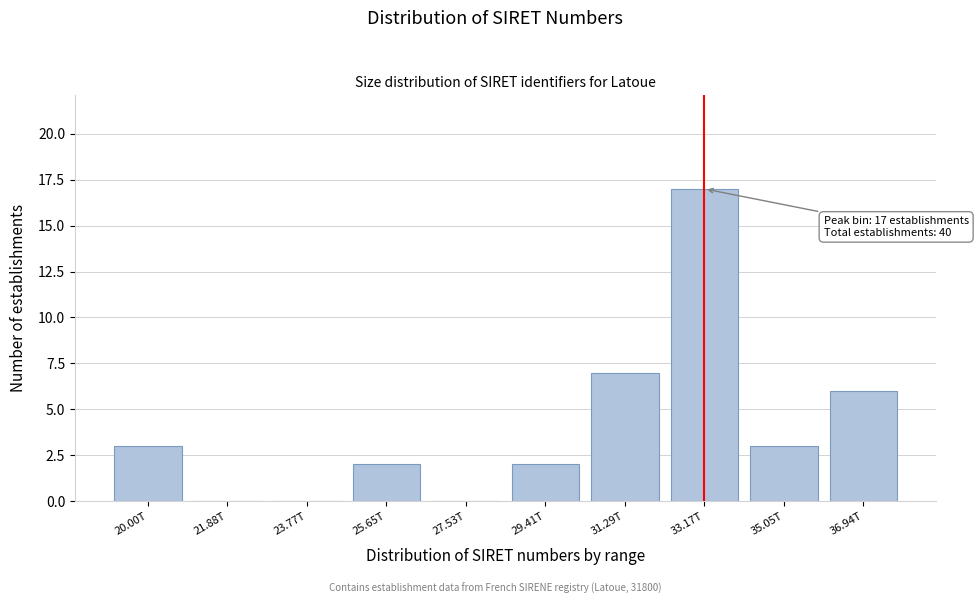

Reading right to left, what are all the values shown in this chart?

36.94T=6	35.05T=3	33.17T=17	31.29T=7	29.41T=2	27.53T=0	25.65T=2	23.77T=0	21.88T=0	20.00T=3